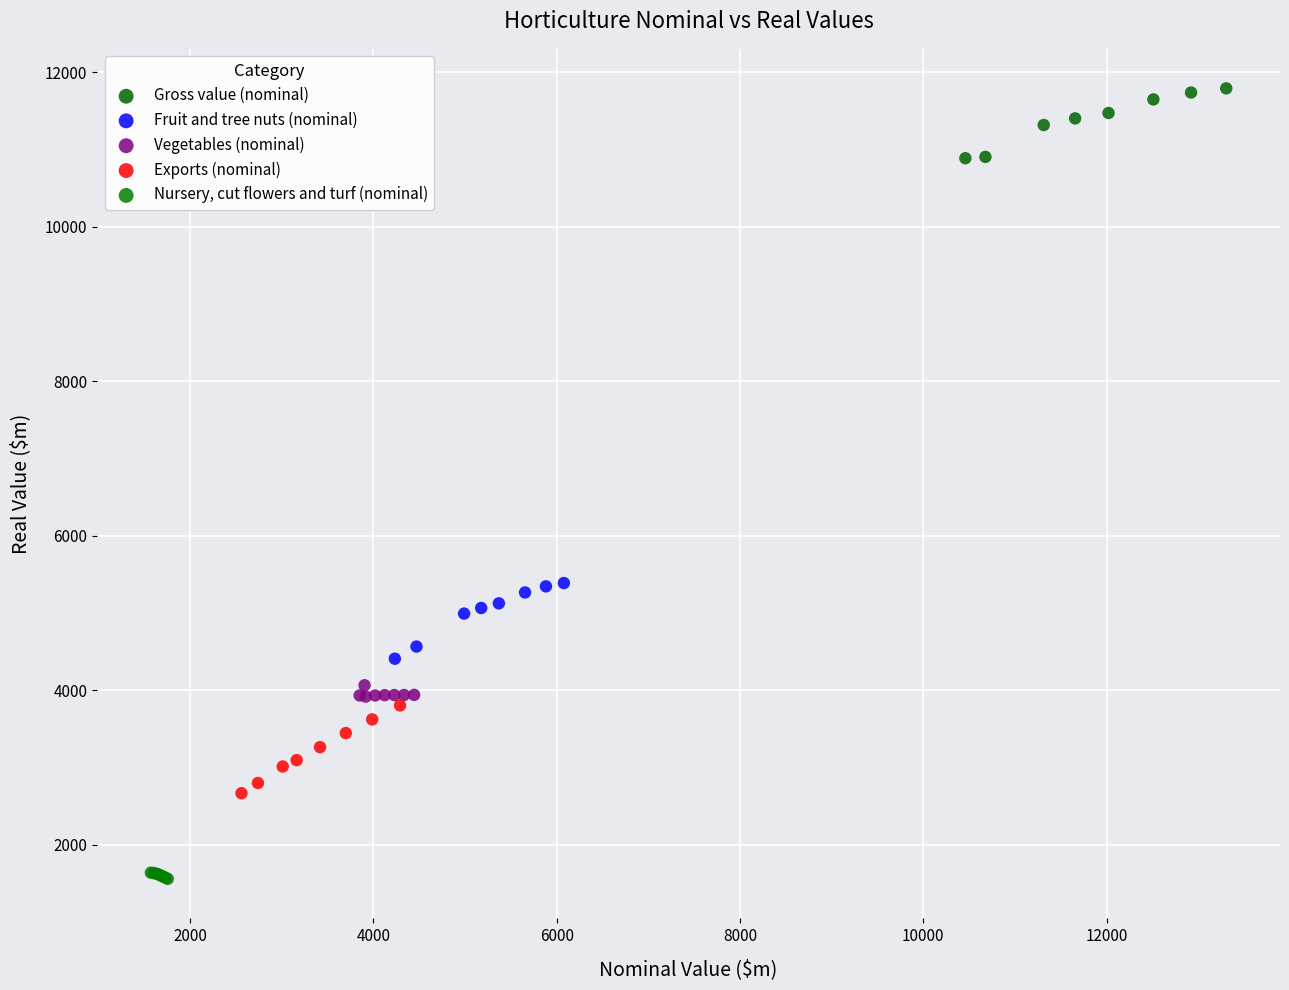

Which series contains the highest Y value?

Gross value (nominal)